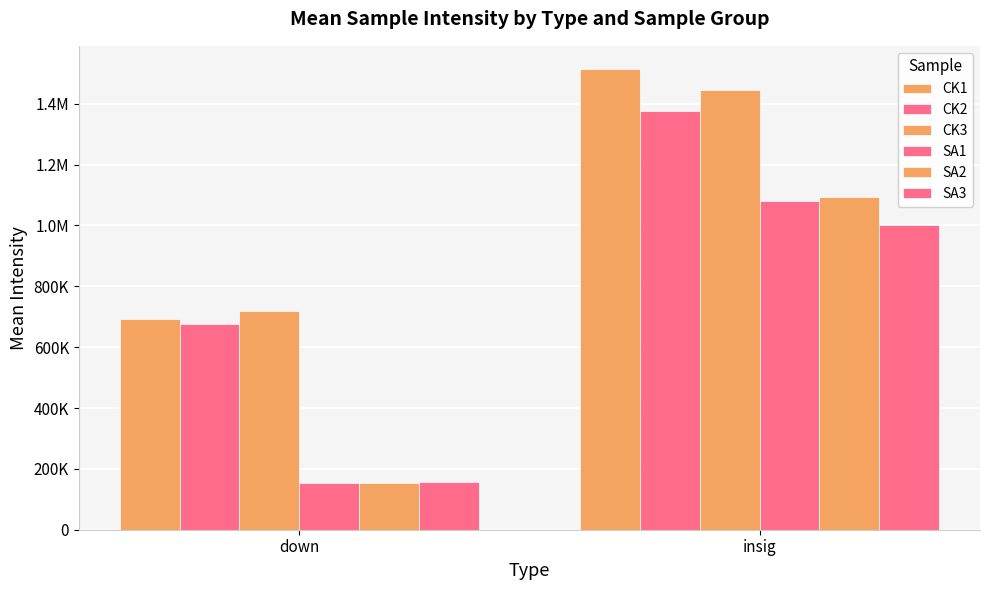

Does the chart contain any negative values?

No